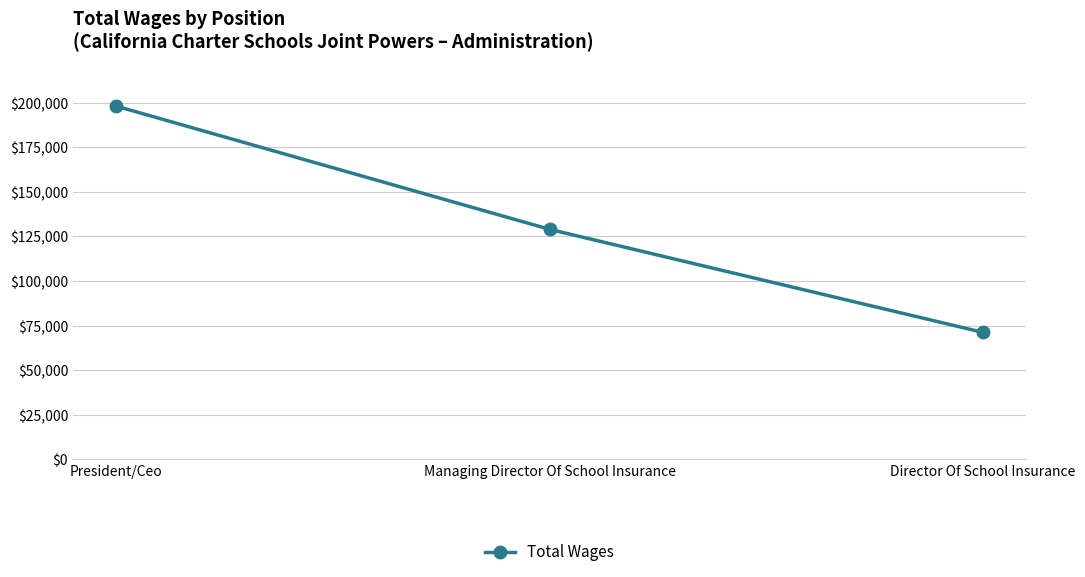

The chart shows a value of 44421 at Managing Director Of School Insurance. True or false?

False